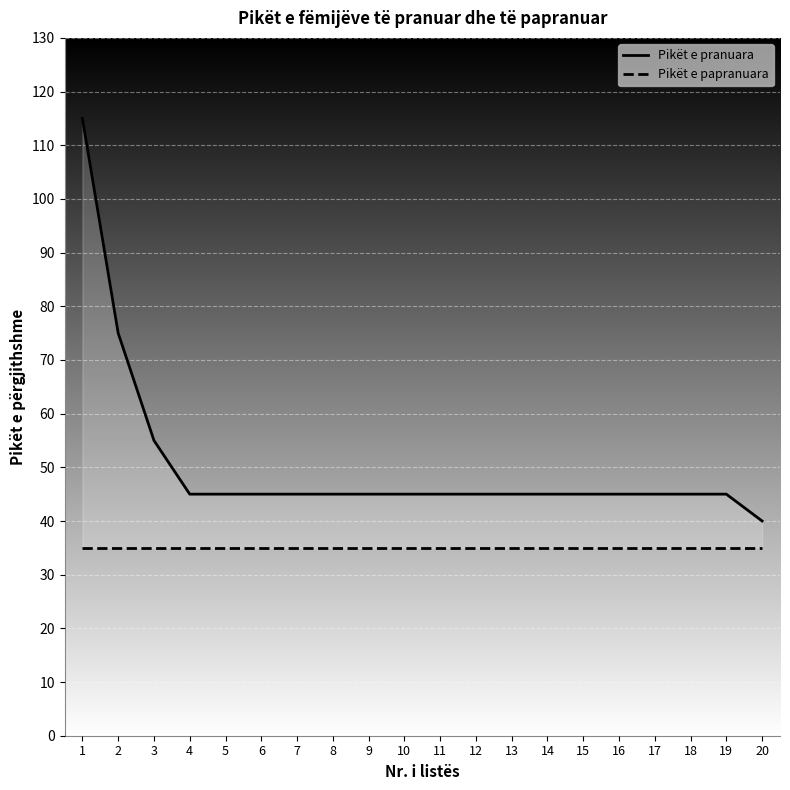

How many values in the Pikët e pranuara series exceed 45?

3